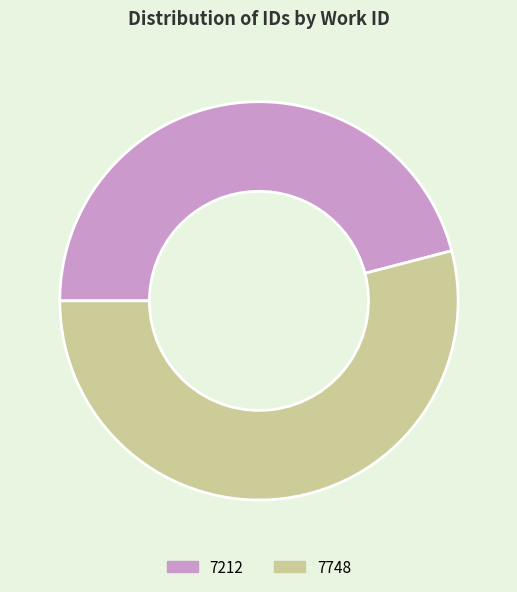

Between 7212 and 7748, which is larger?

7748